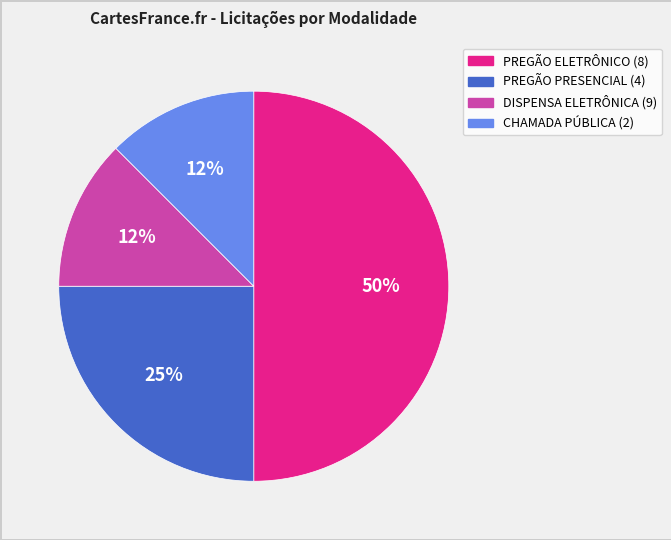

To the nearest percent, what is the average slice percentage?

25%